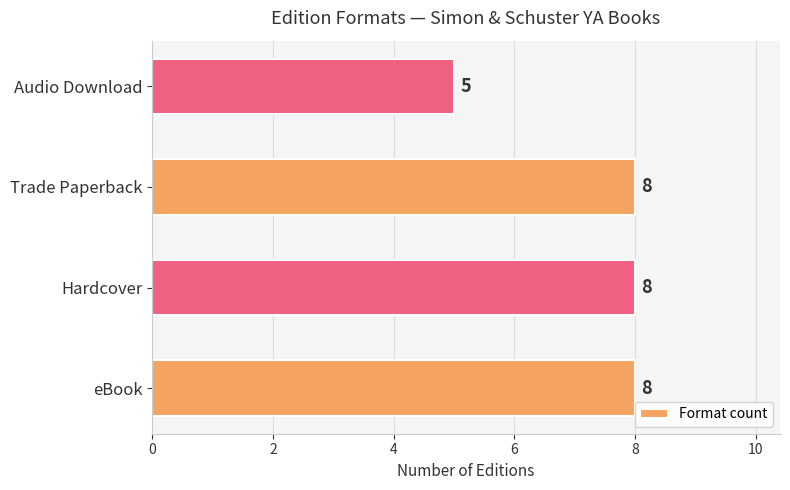

What is the maximum value shown in the chart?

8